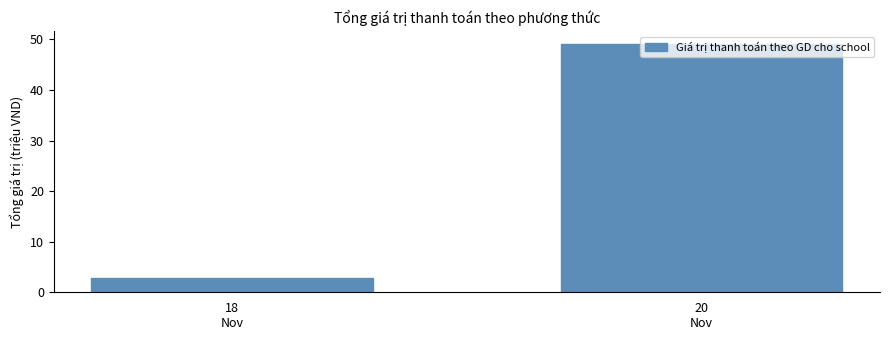

What is the label of the 2nd bar from the right?

18
Nov